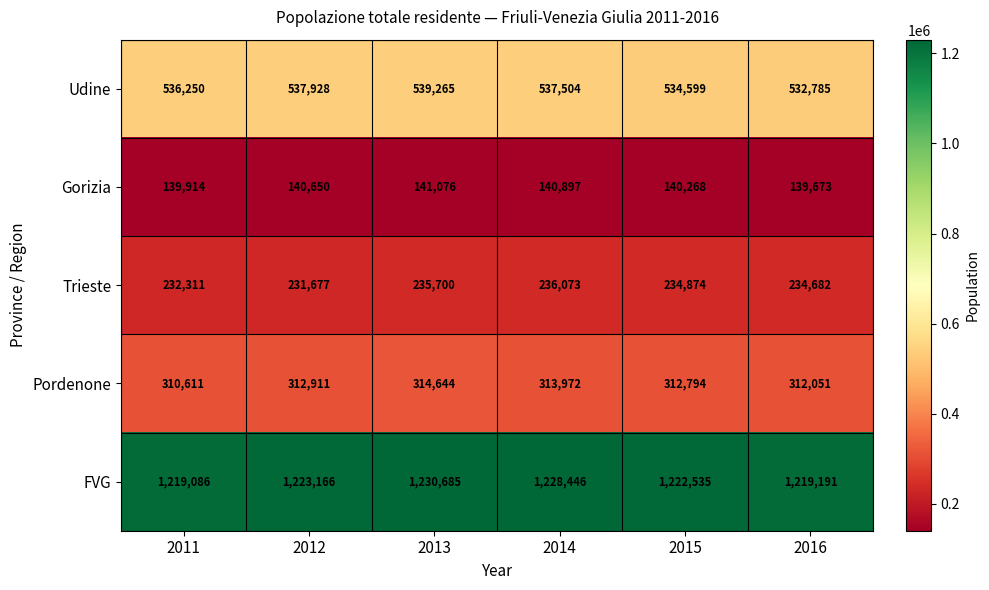

Is it true that Pordenone equals 509869 at 2013?

False